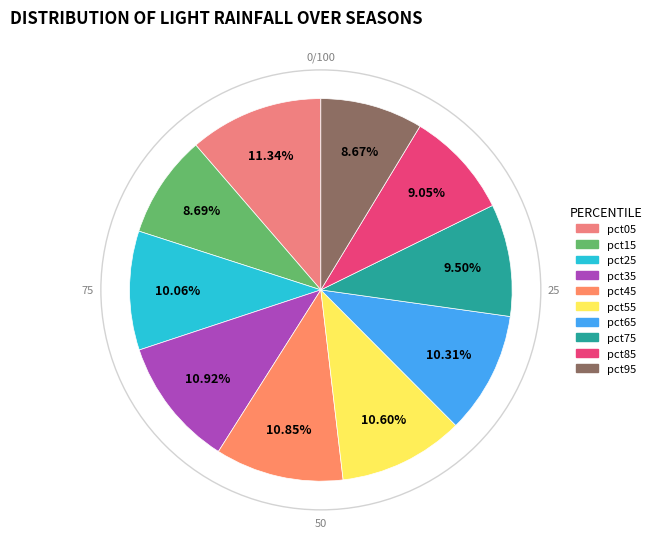

Is the sum of pct15 and pct55 greater than half?

No